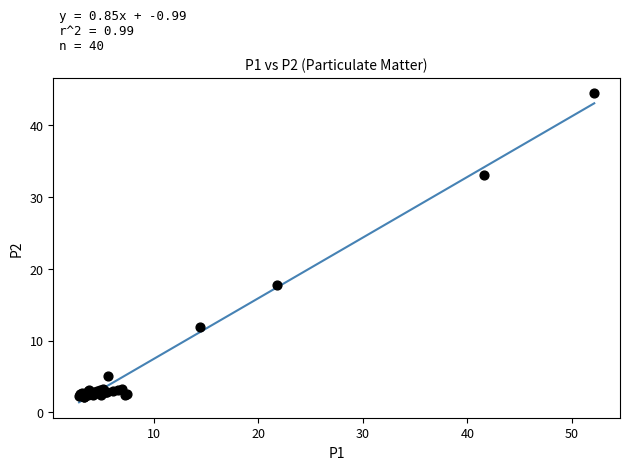

What Y value in the scatter plot is closest to 23?

17.7